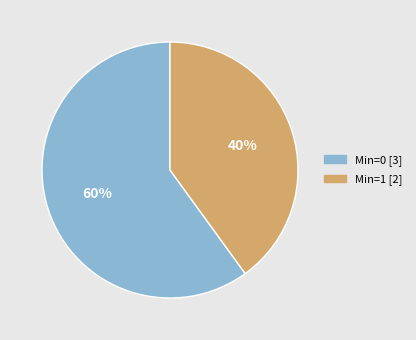

Is there a majority slice in this chart?

Yes